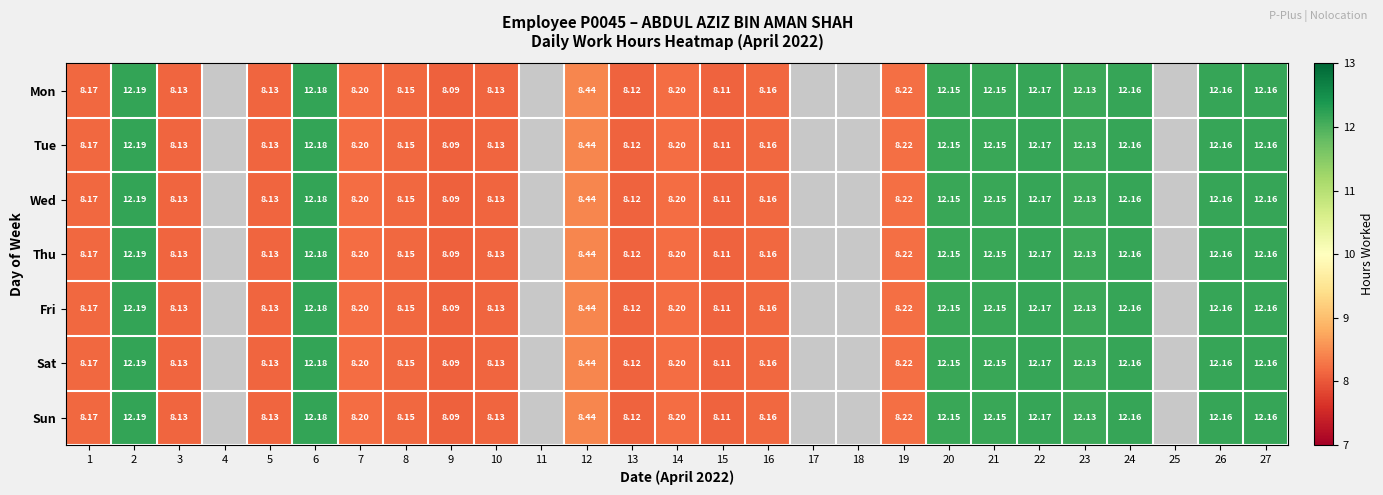

The value of Sat at 7 is 8.2. True or false?

True